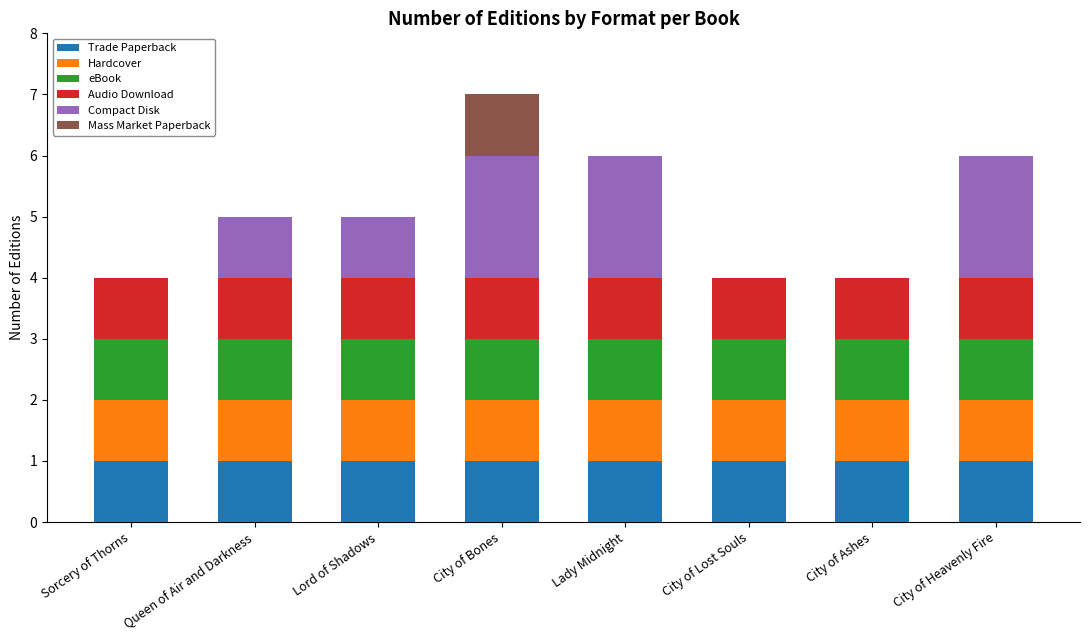

Are the bars horizontal?

No